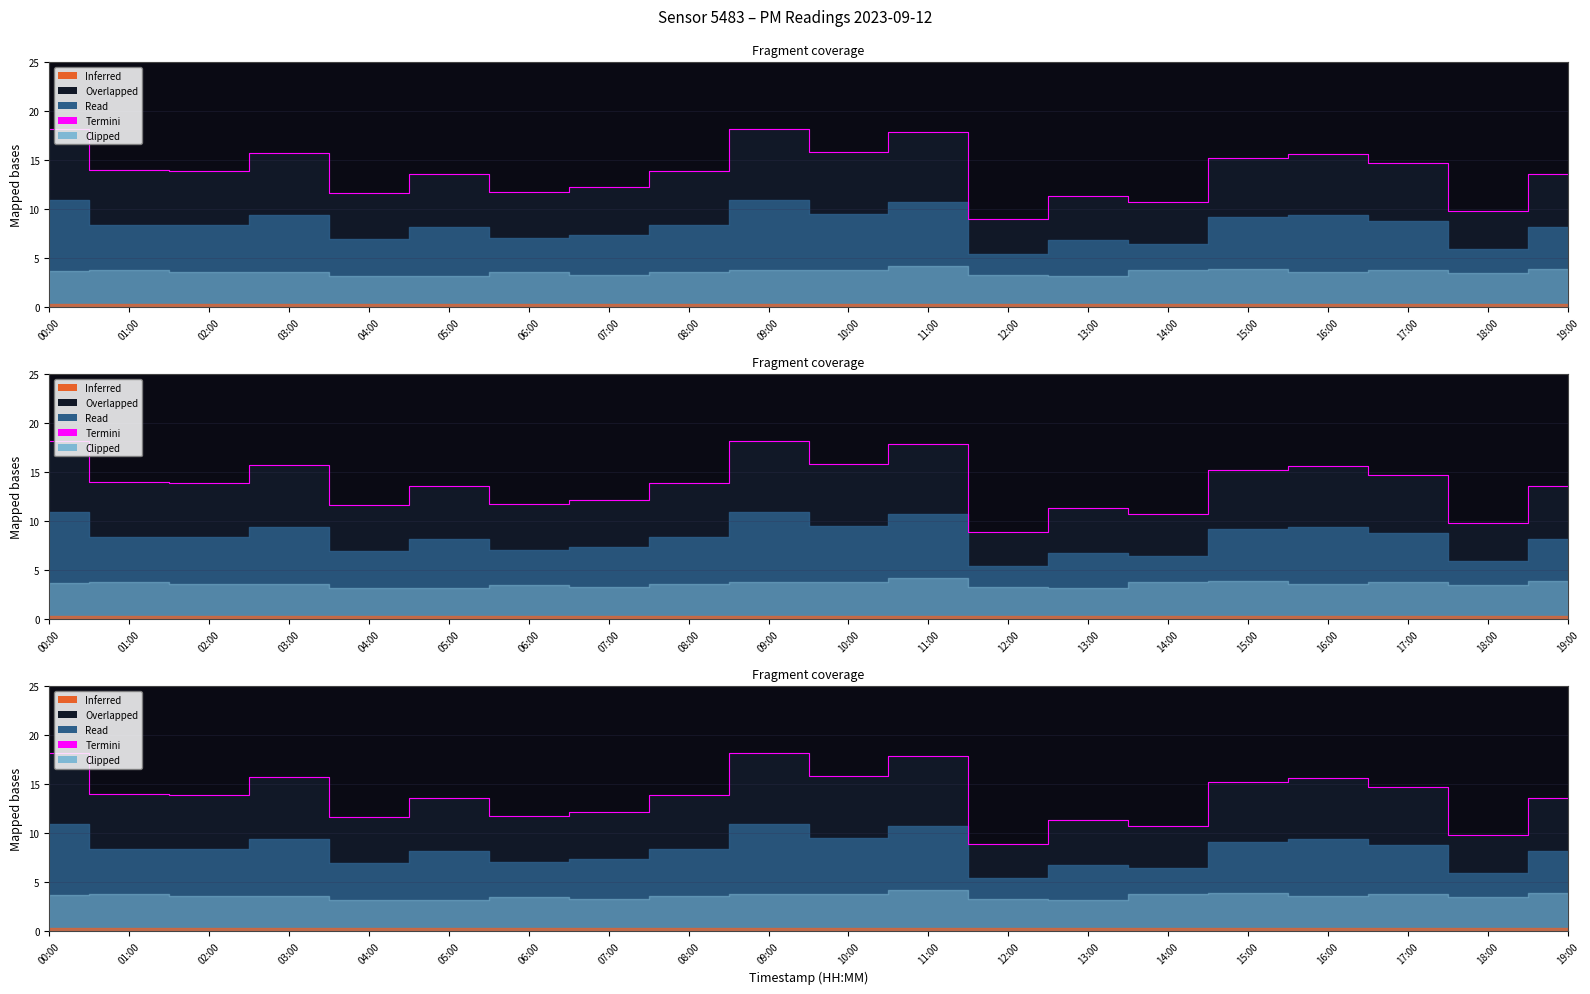

What is the label of the 13th point from the left?

12:00